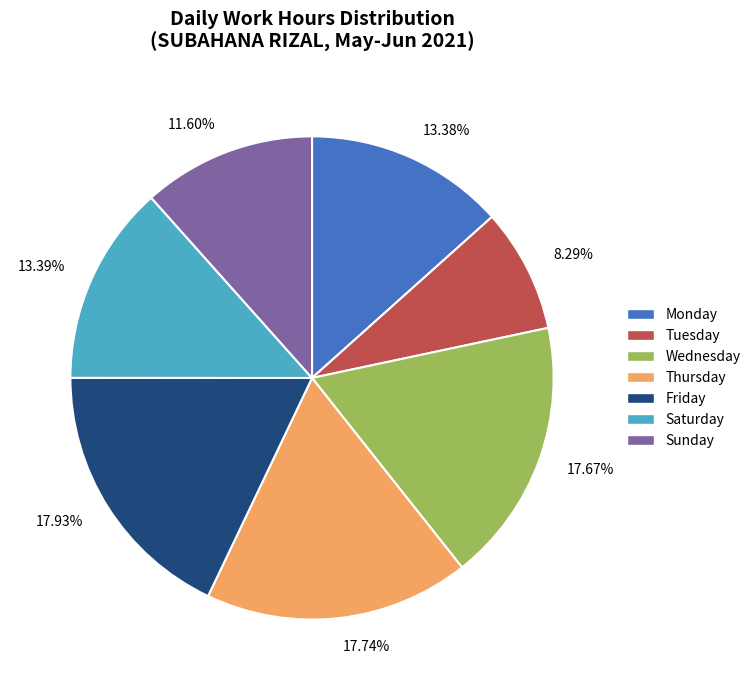

Do 17.67% and 17.93% together represent more than half of the pie?

No